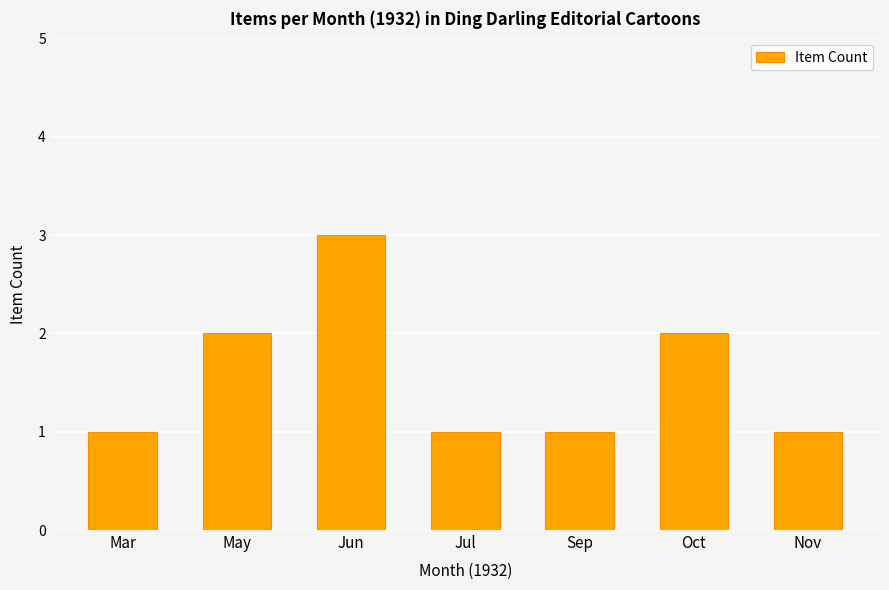

What is the value of the 1st bar from the left?

1